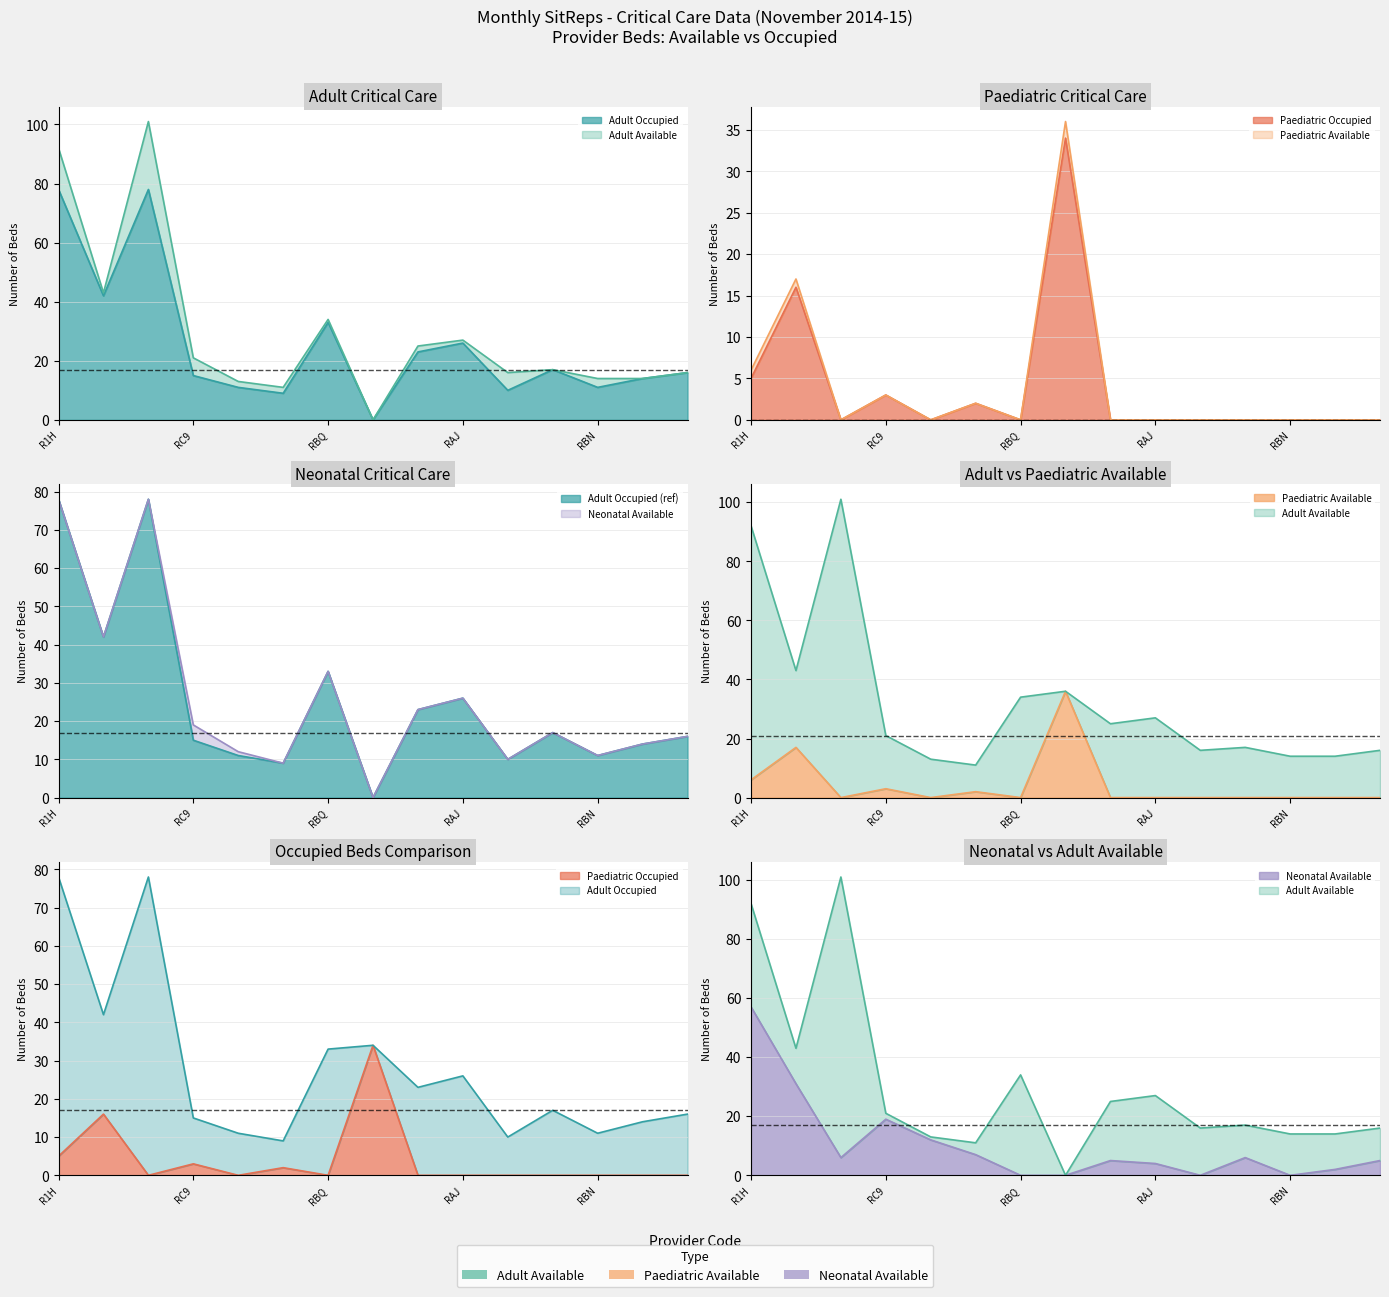

Reading left to right, transcribe all the data shown in this chart.

Adult Available: 92	43	101	21	13	11	34	0	25	27	16	17	14	14	16
Adult Occupied: 78	42	78	15	11	9	33	0	23	26	10	17	11	14	16
Paediatric Available: 6	17	0	3	0	2	0	36	0	0	0	0	0	0	0
Paediatric Occupied: 5	16	0	3	0	2	0	34	0	0	0	0	0	0	0
Neonatal Available: 57	31	6	19	12	7	0	0	5	4	0	6	0	2	5